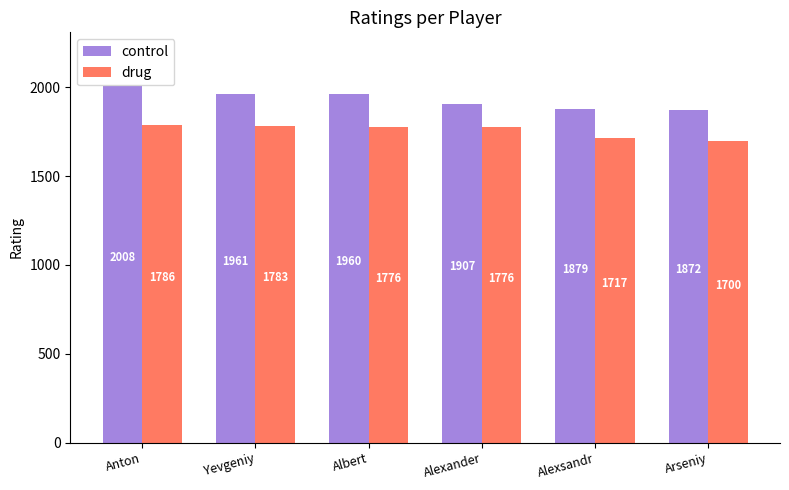

Rank the series at Alexsandr from lowest to highest value.

drug, control